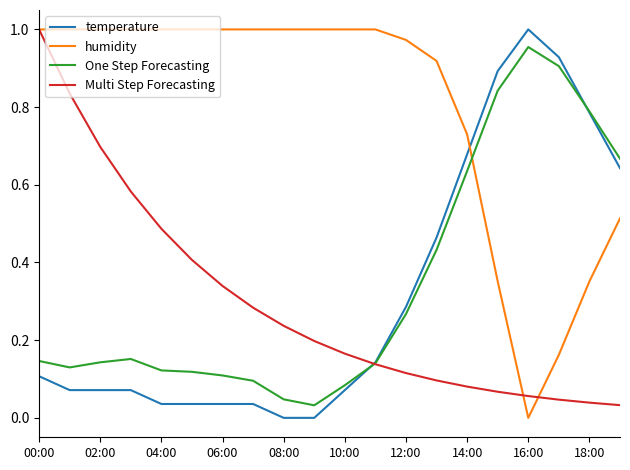

How many distinct data groups are displayed?

4